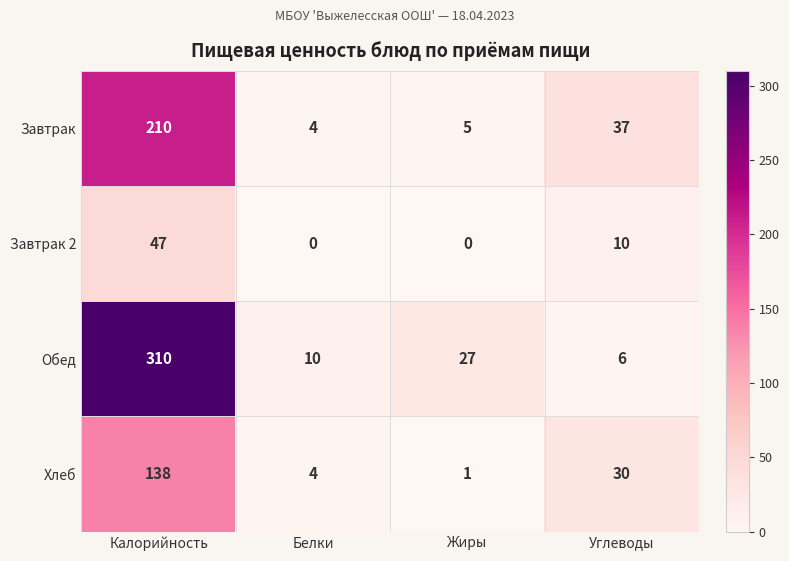

Reading left to right, transcribe all the data shown in this chart.

Завтрак: 210	4	5	37
Завтрак 2: 47	0	0	10
Обед: 310	10	27	6
Хлеб: 138	4	1	30